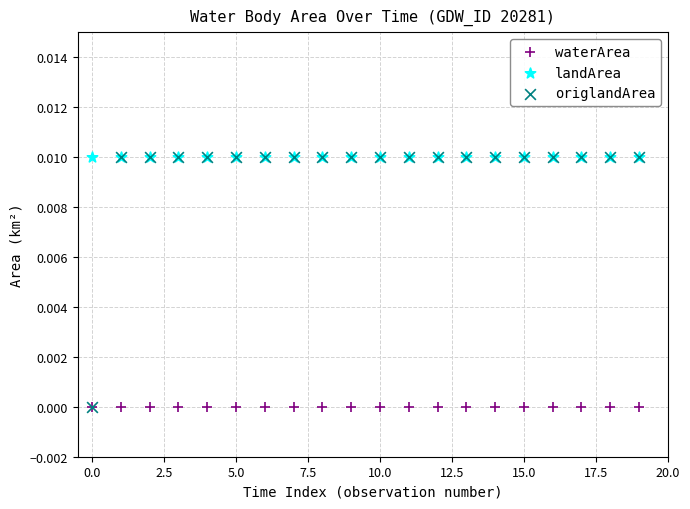

What are all the series names shown in the legend?

waterArea, landArea, origlandArea